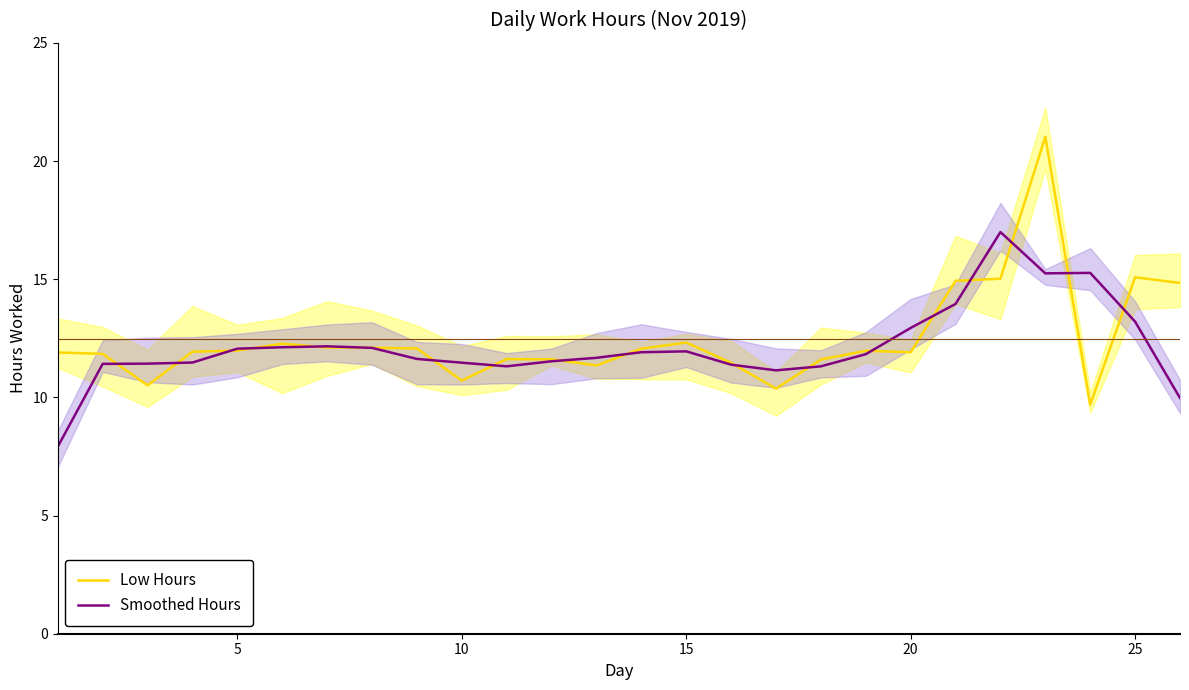

What is the minimum value for Smoothed Hours?

7.9